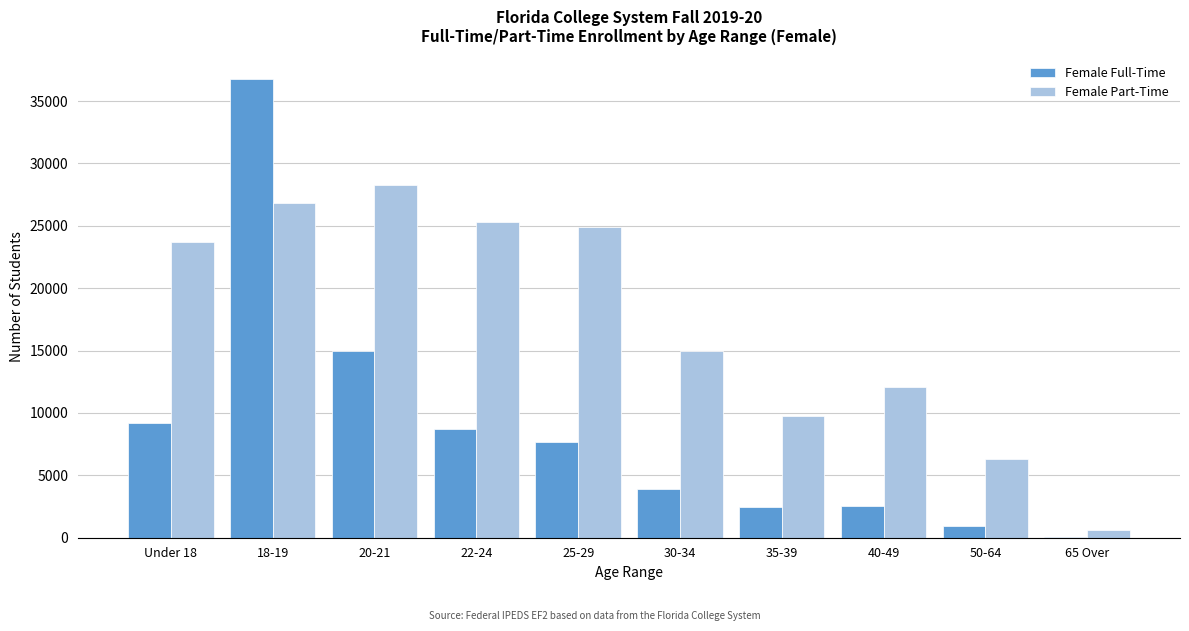

The value of Female Part-Time at 50-64 is 6301. True or false?

True